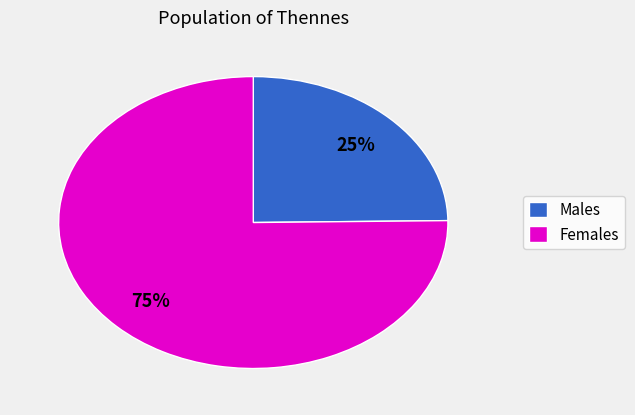

How many segments does this pie chart have?

2